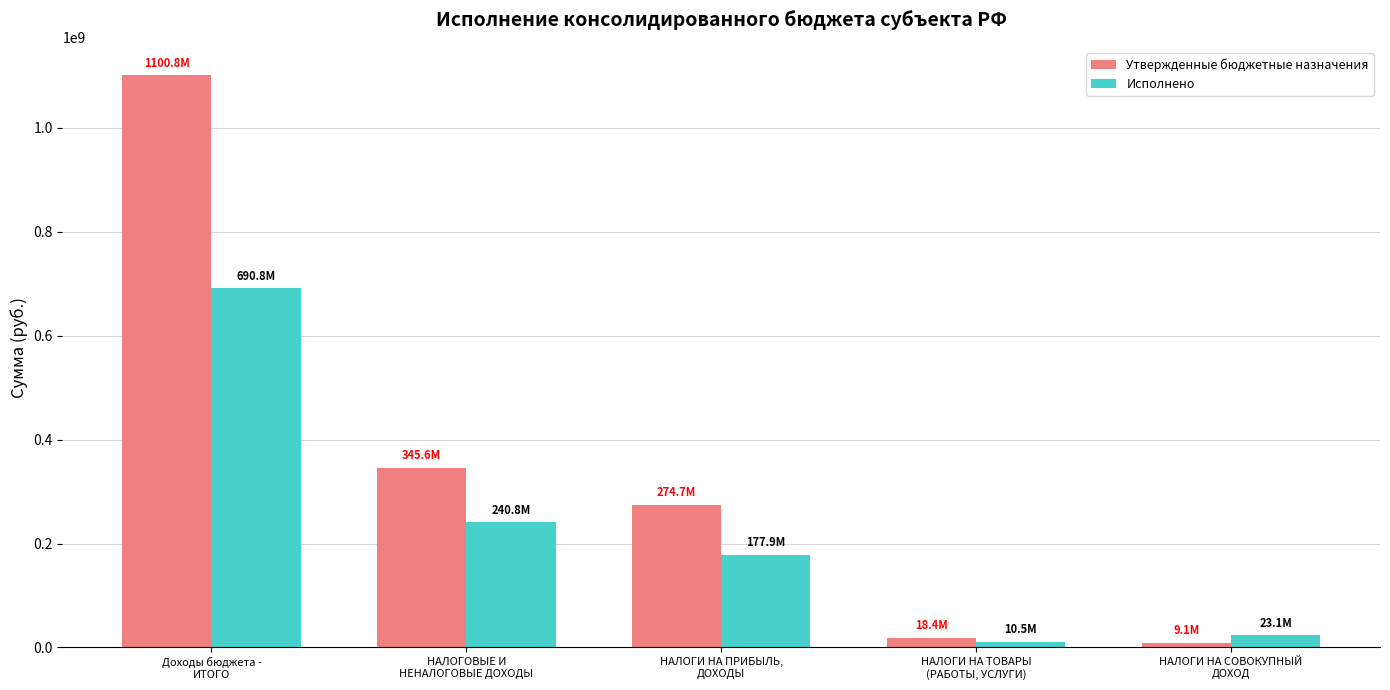

Reading right to left, what are all the values shown in this chart?

Утвержденные бюджетные назначения: НАЛОГИ НА СОВОКУПНЫЙ
ДОХОД=9051000.0	НАЛОГИ НА ТОВАРЫ
(РАБОТЫ, УСЛУГИ)=18408000.0	НАЛОГИ НА ПРИБЫЛЬ,
ДОХОДЫ=274698000.0	НАЛОГОВЫЕ И
НЕНАЛОГОВЫЕ ДОХОДЫ=345628771.0	Доходы бюджета -
ИТОГО=1100782079.8
Исполнено: НАЛОГИ НА СОВОКУПНЫЙ
ДОХОД=23110080.4	НАЛОГИ НА ТОВАРЫ
(РАБОТЫ, УСЛУГИ)=10548822.2	НАЛОГИ НА ПРИБЫЛЬ,
ДОХОДЫ=177898550.0	НАЛОГОВЫЕ И
НЕНАЛОГОВЫЕ ДОХОДЫ=240767635.1	Доходы бюджета -
ИТОГО=690826749.7